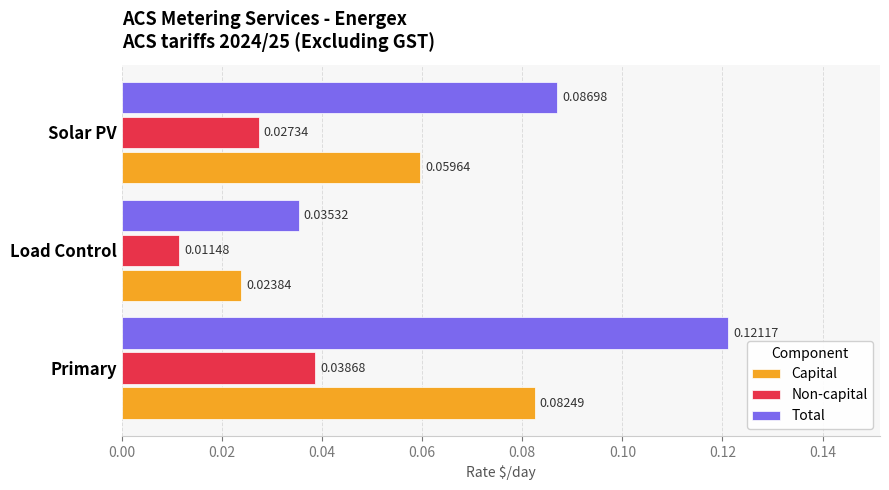

Where is Total nearest to the value 0?

Load Control